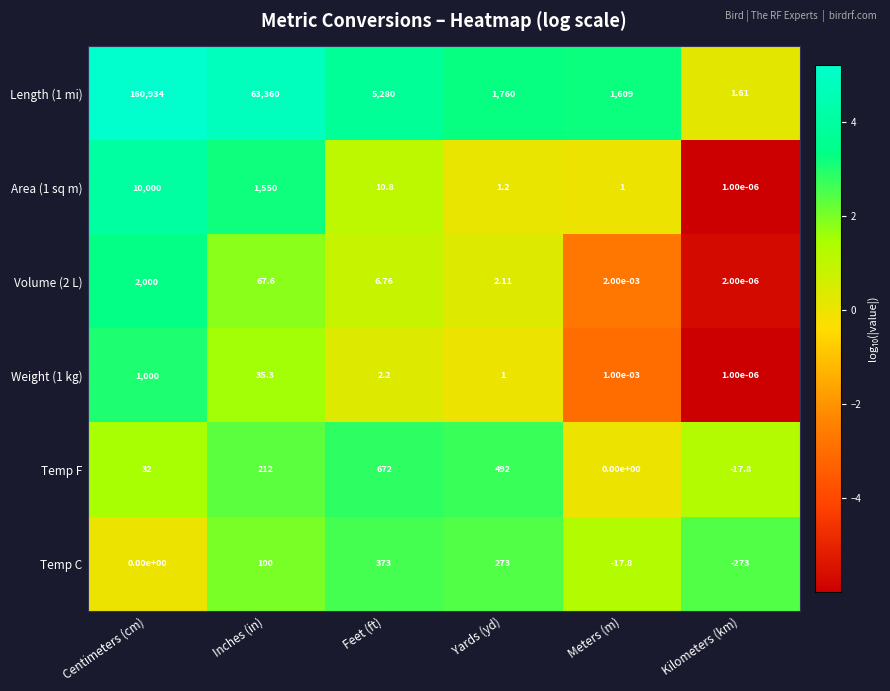

At which label is Volume (2 L) closest to 1000?

Inches (in)